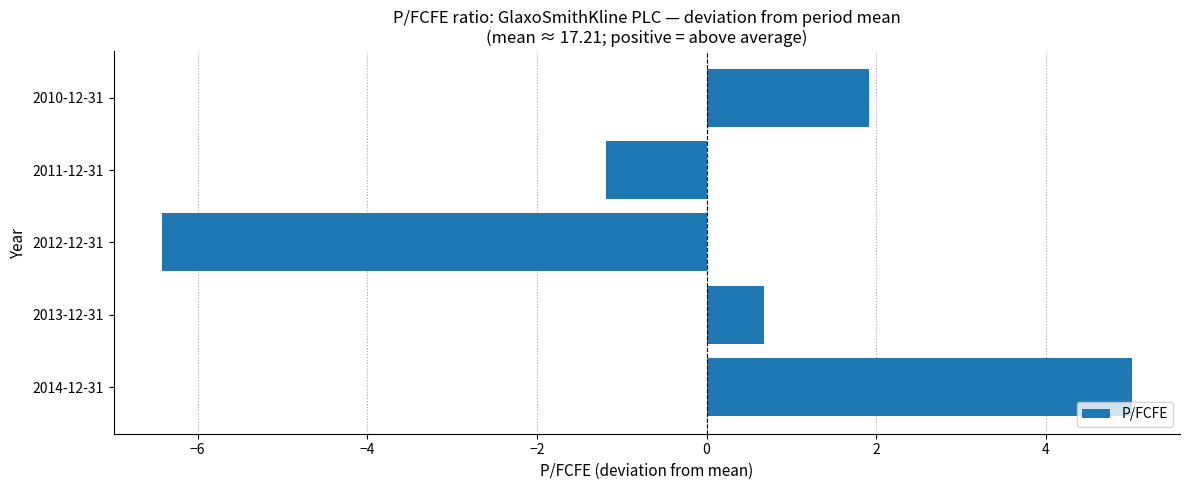

Reading top to bottom, what are all the values shown in this chart?

2010-12-31=1.9	2011-12-31=-1.2	2012-12-31=-6.4	2013-12-31=0.7	2014-12-31=5.0